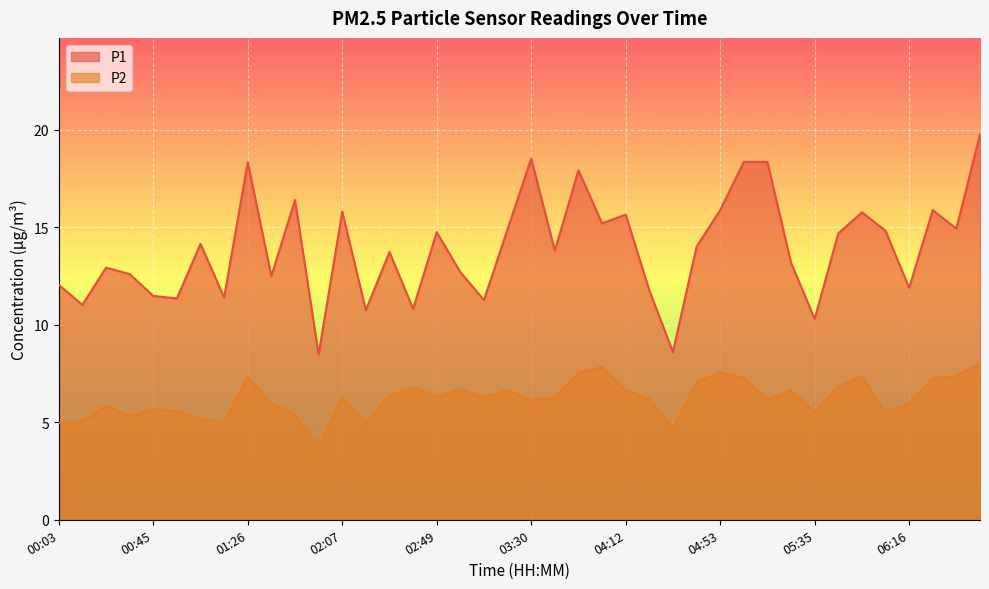

List the series in order of their overall mean, highest first.

P1, P2